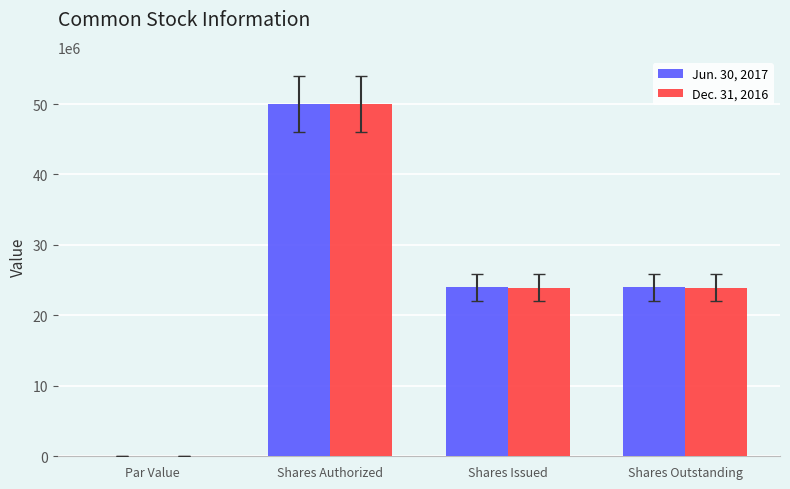

Reading right to left, list all the values displayed in this chart.

Jun. 30, 2017: Shares Outstanding=23983997	Shares Issued=23983997	Shares Authorized=50000000	Par Value=1
Dec. 31, 2016: Shares Outstanding=23901084	Shares Issued=23901084	Shares Authorized=50000000	Par Value=1